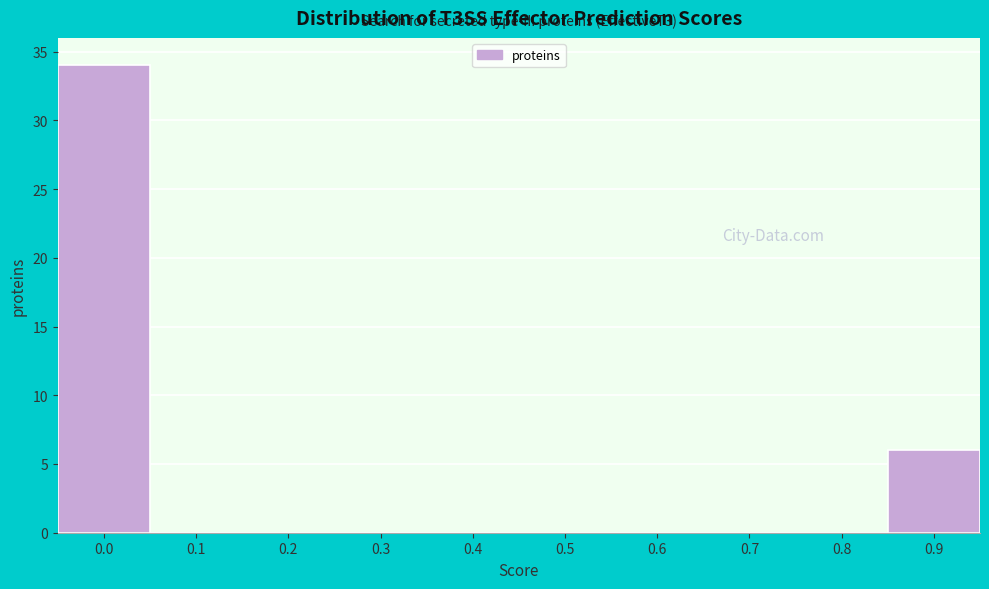

Reading left to right, list all the values displayed in this chart.

0.0=34	0.1=0	0.2=0	0.3=0	0.4=0	0.5=0	0.6=0	0.7=0	0.8=0	0.9=6